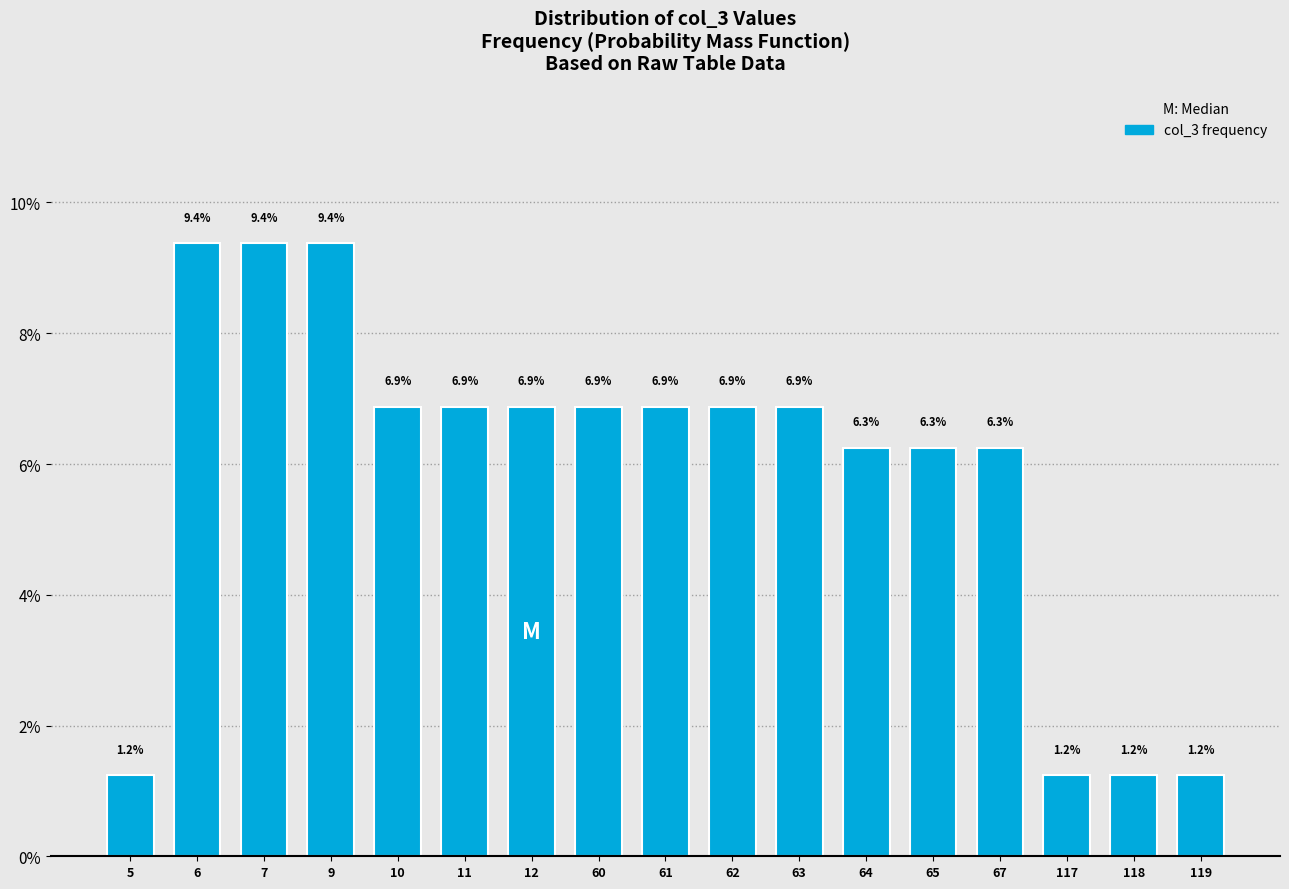

Reading left to right, list all the values displayed in this chart.

1.2	9.4	9.4	9.4	6.9	6.9	6.9	6.9	6.9	6.9	6.9	6.3	6.3	6.3	1.2	1.2	1.2